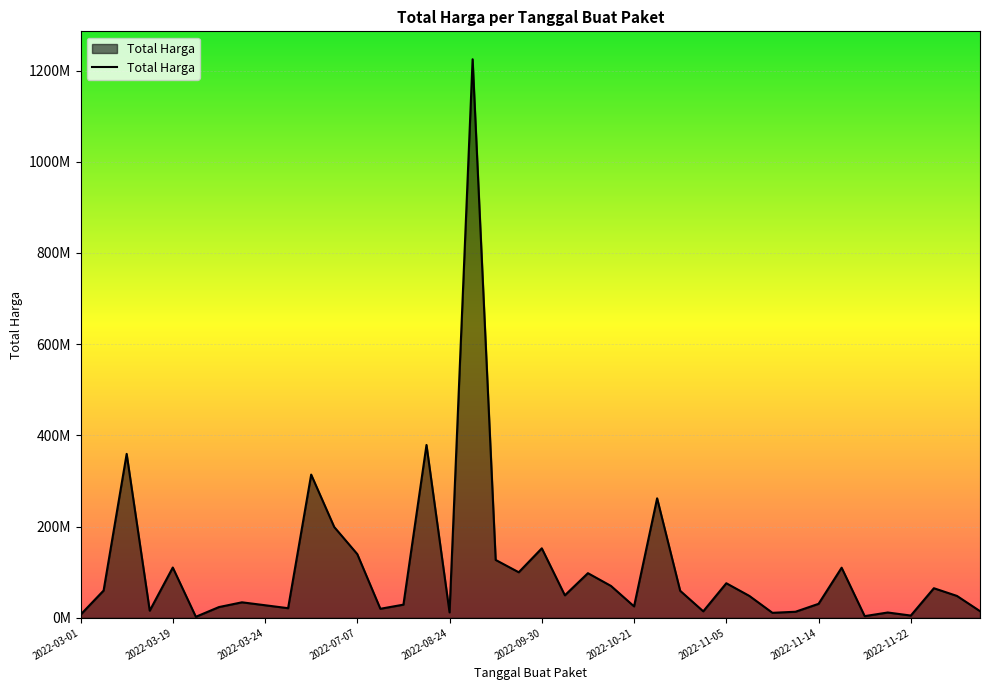

How many points are lower than both their immediate neighbors (excluding endpoints)?

12